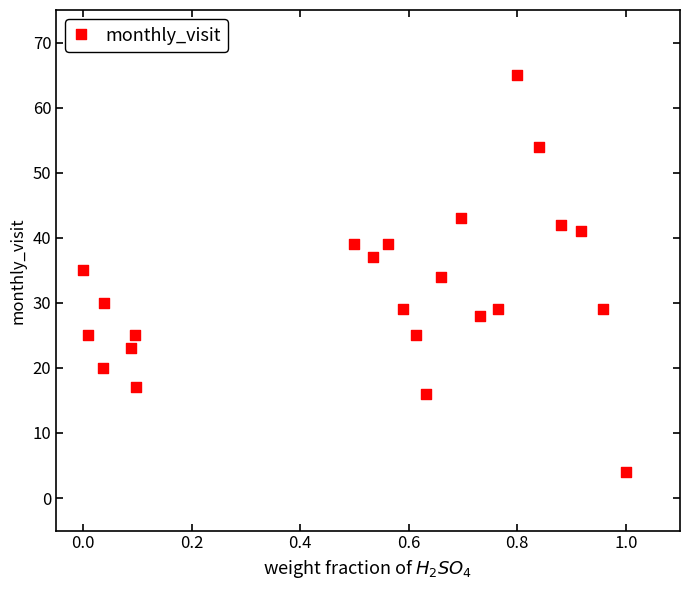

Count the number of points in this scatter plot.

23